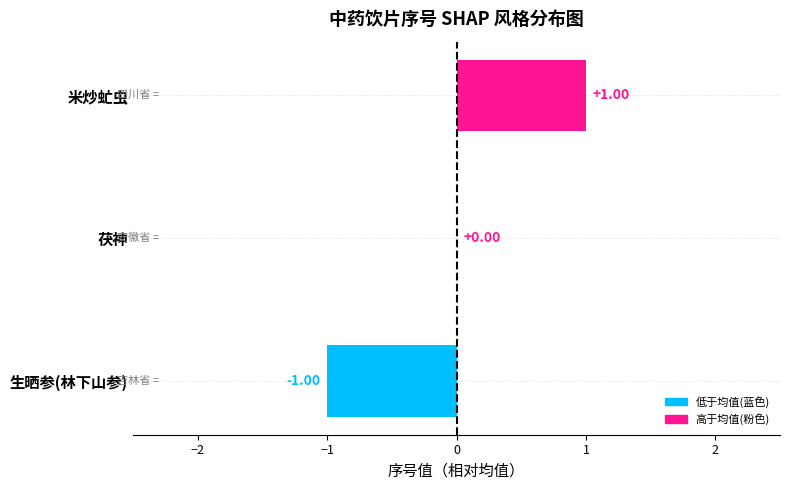

Which label corresponds to the largest value in the chart?

米炒虻虫